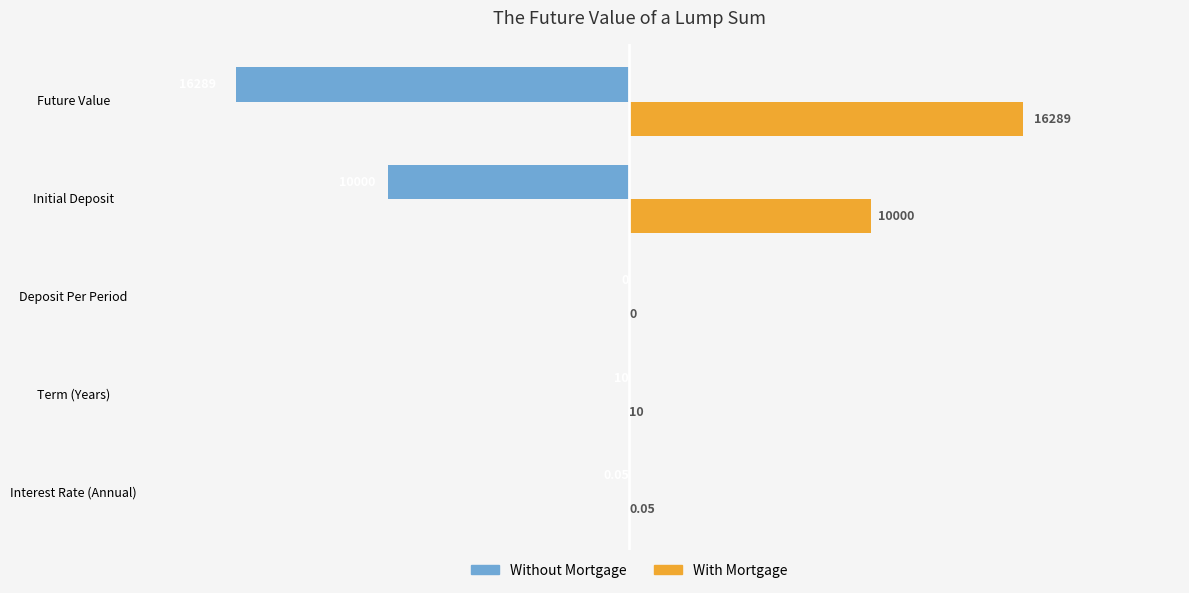

Where is With Mortgage nearest to the value 8144?

Initial Deposit